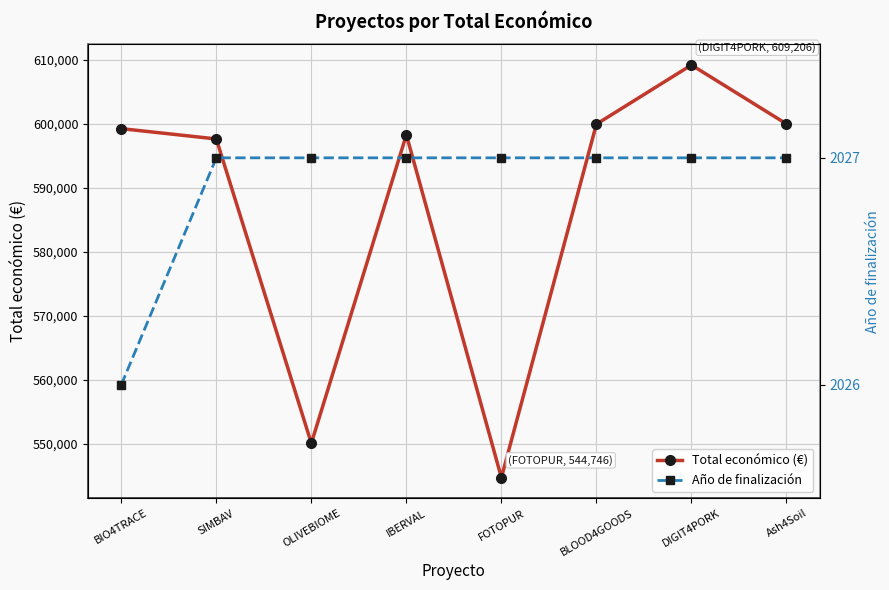

What is the sum of the Año de finalización values at DIGIT4PORK and FOTOPUR?

4054